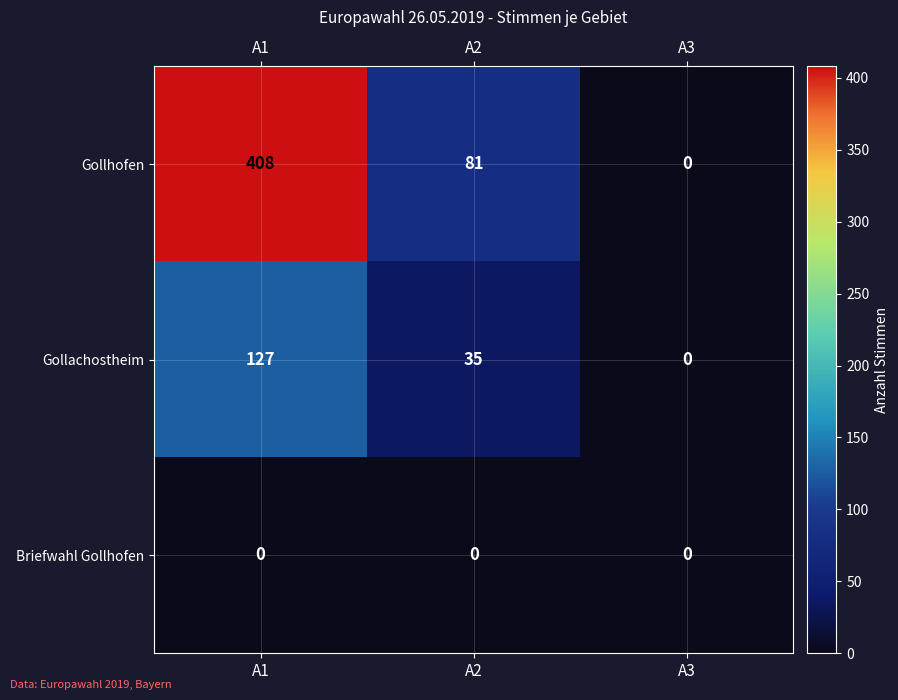

What is the difference between the highest and lowest values at A2?

81